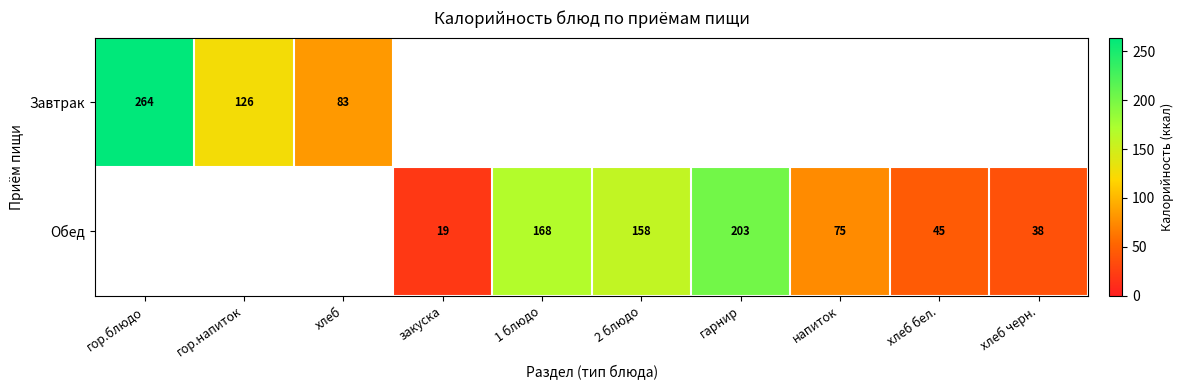

Is it true that Обед equals 38.0 at хлеб черн.?

True